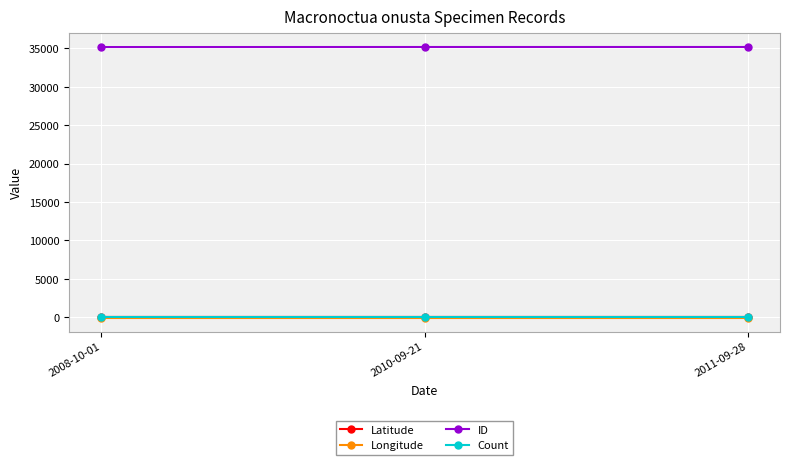

At how many categories does at least one series exceed 30065?

3